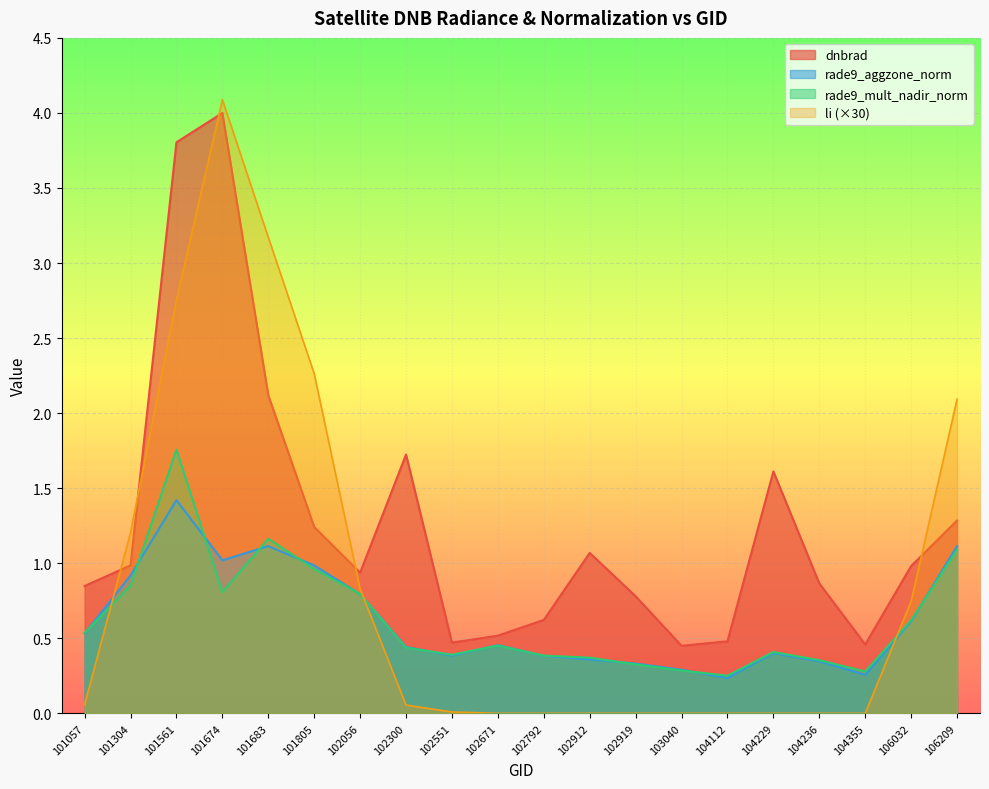

Reading left to right, list all the values displayed in this chart.

dnbrad: 0.8	1.0	3.8	4.0	2.1	1.2	0.9	1.7	0.5	0.5	0.6	1.1	0.8	0.4	0.5	1.6	0.9	0.5	1.0	1.3
rade9_aggzone_norm: 0.5	0.9	1.4	1.0	1.1	1.0	0.8	0.4	0.4	0.5	0.4	0.4	0.3	0.3	0.2	0.4	0.3	0.3	0.6	1.1
rade9_mult_nadir_norm: 0.5	0.9	1.8	0.8	1.2	1.0	0.8	0.4	0.4	0.5	0.4	0.4	0.3	0.3	0.3	0.4	0.4	0.3	0.6	1.1
li: 0.1	1.2	2.8	4.1	3.2	2.3	0.8	0.1	0.0	0.0	0.0	0.0	0.0	0.0	0.0	0.0	0.0	0.0	0.7	2.1